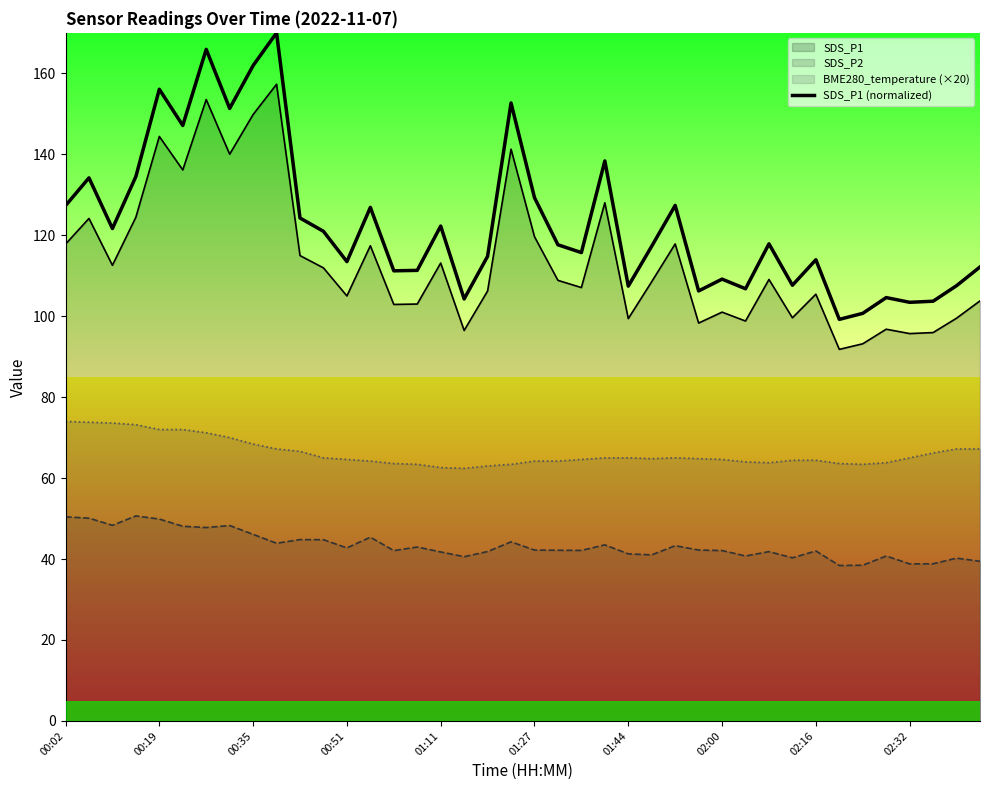

How many lines are shown in the chart?

4